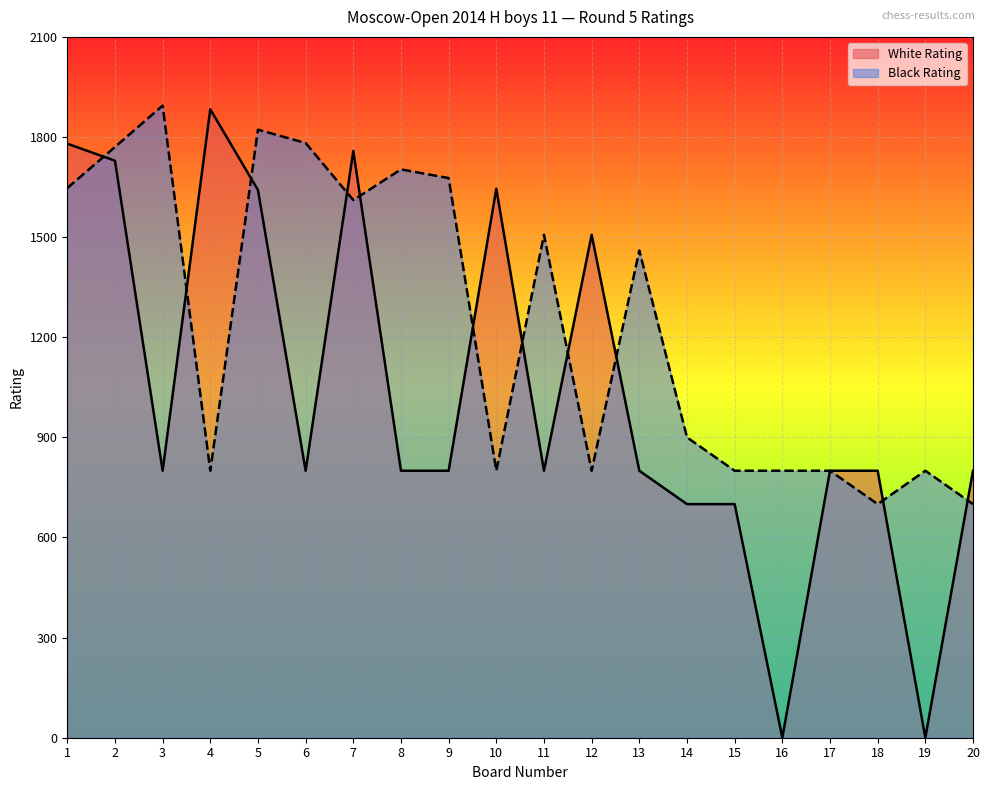

At 12, list the series in order from largest to smallest.

White Rating, Black Rating